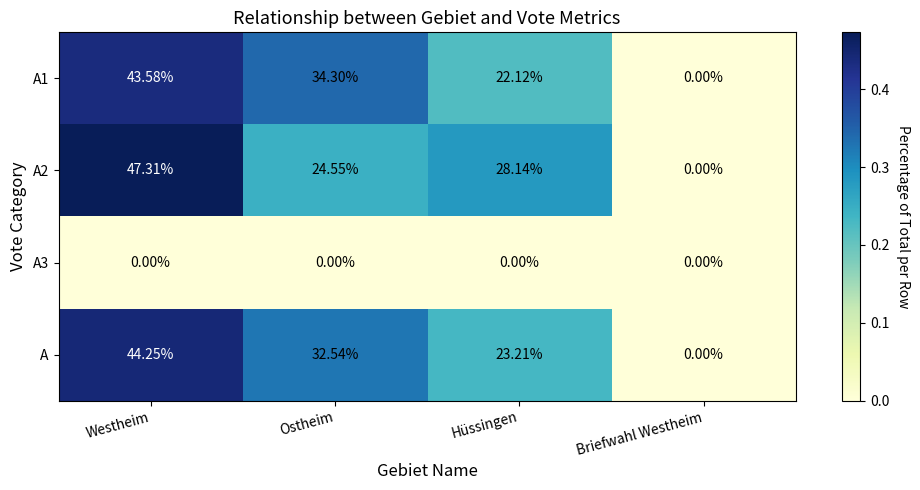

At which category is the sum across all series the highest?

Westheim